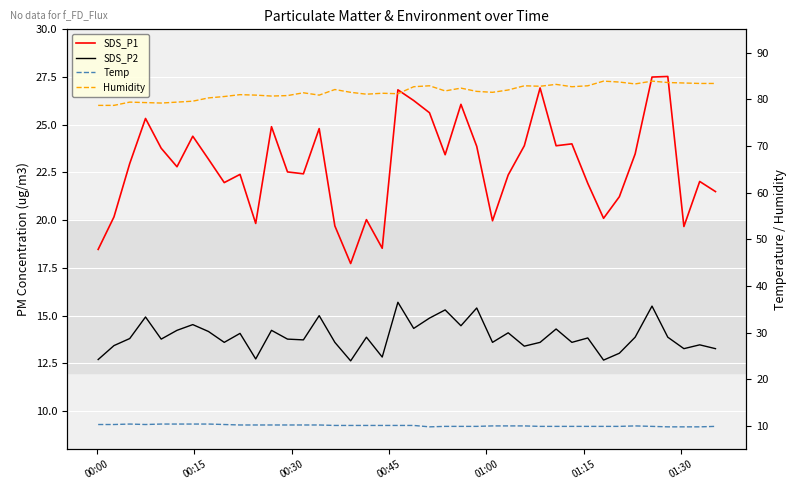

True or false: Humidity and SDS_P2 cross at least once.

False